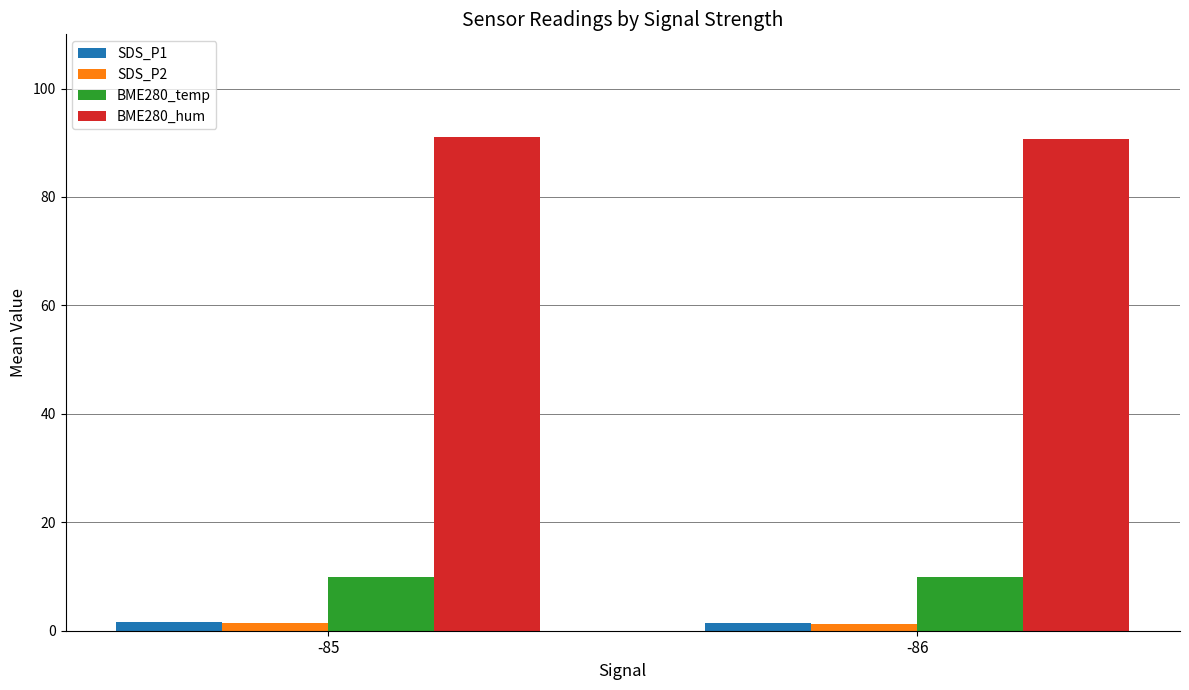

Count the SDS_P2 values in the range 1 to 2.

2